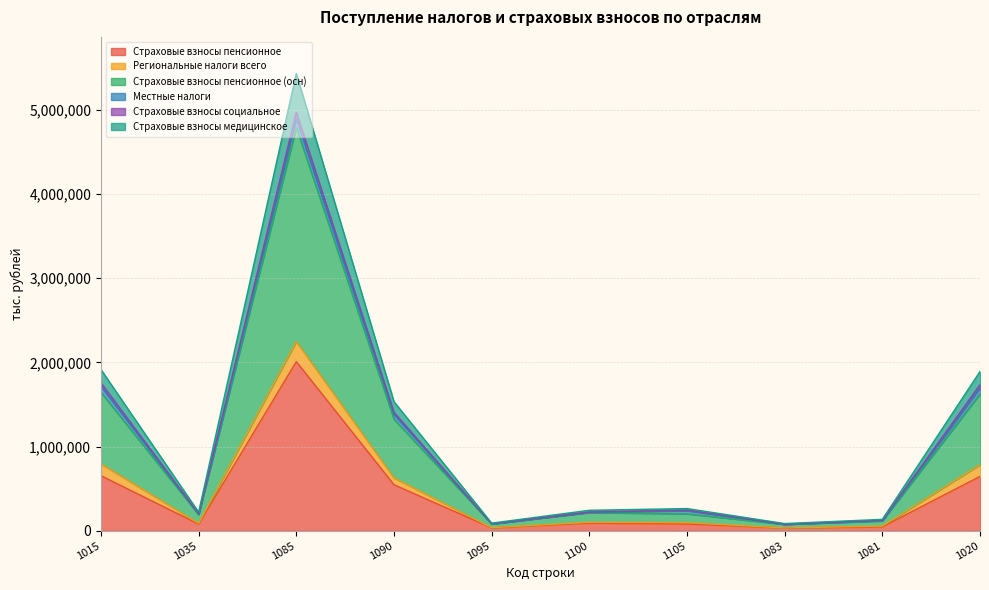

True or false: Страховые взносы социальное has a value of 146588 at 1035.

False